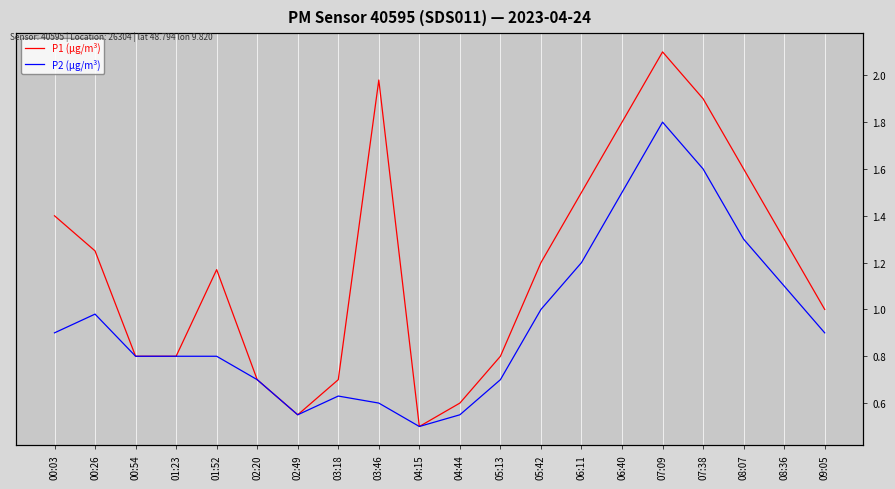

Is it true that P2 (μg/m³) equals 1.0 at 03:18?

False